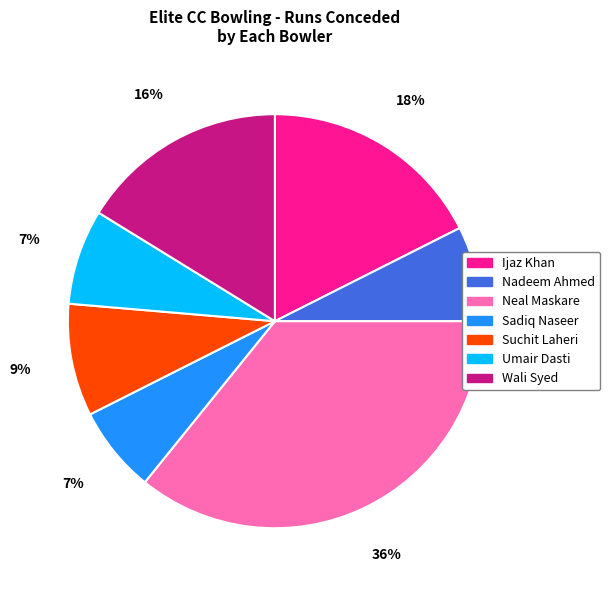

Is there a majority slice in this chart?

No